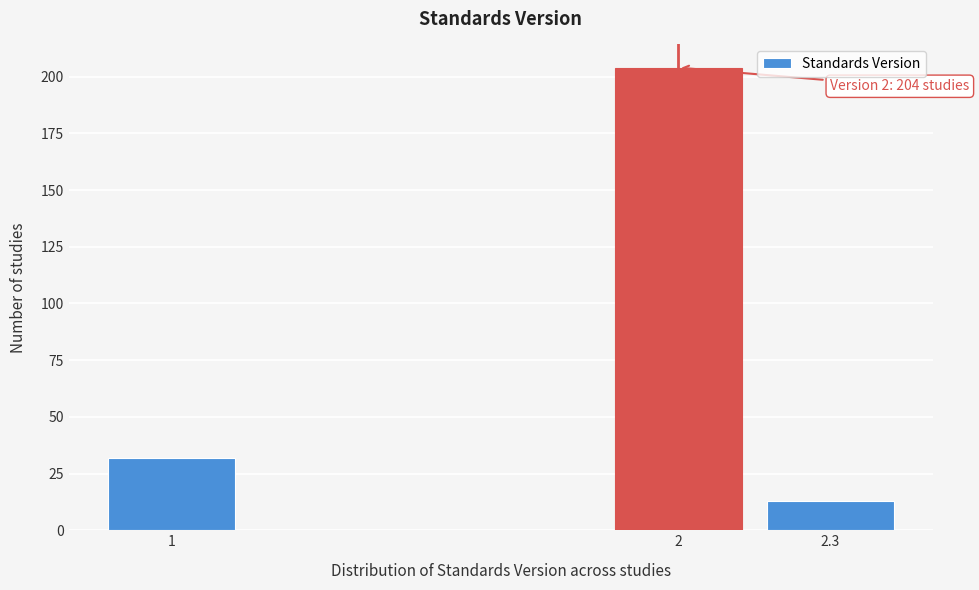

Reading left to right, extract all data points from this chart.

32	204	13